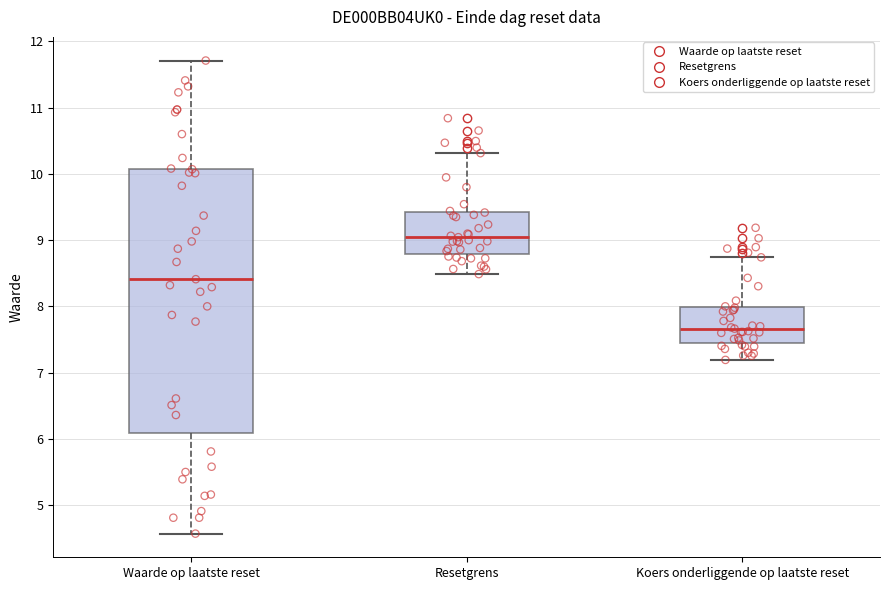

Reading left to right, transcribe this box plot: for each box, give where its median line is, the range the box spans, and where its two whiskers end, as read against the y-axis. The values are not printed on the chart, so give them approximately, as read against the axis.

Waarde op laatste reset: median 8.4, box 6.1 to 10.1, whiskers 4.6 to 11.7
Resetgrens: median 9.0, box 8.8 to 9.4, whiskers 8.5 to 10.3
Koers onderliggende op laatste reset: median 7.7, box 7.5 to 8.0, whiskers 7.2 to 8.7